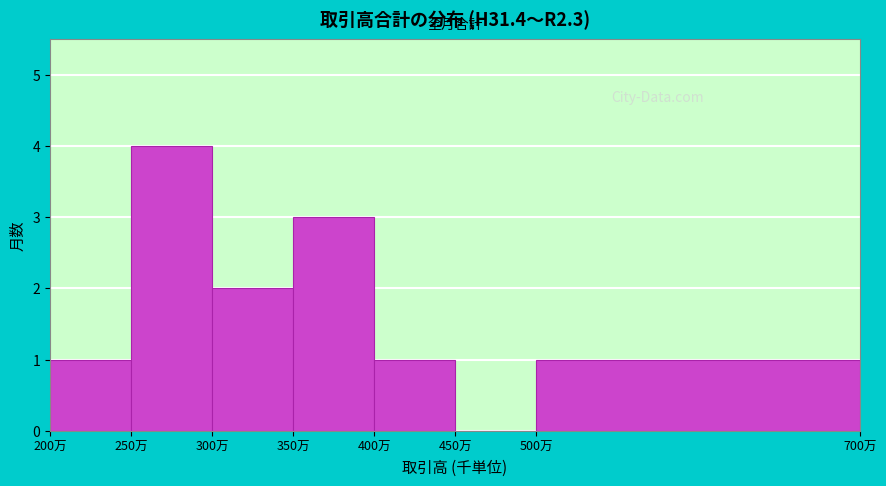

Reading left to right, extract all data points from this chart.

200万=1	250万=4	300万=2	350万=3	400万=1	450万=0	500万=1